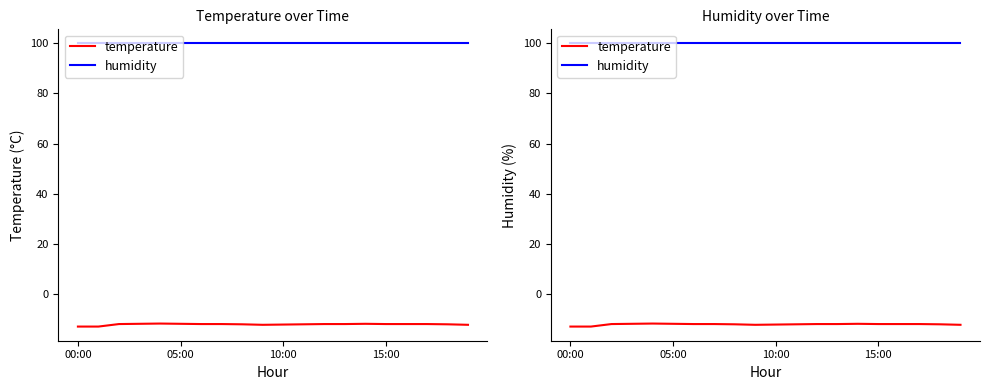

What is the lowest value of the humidity series?

99.9